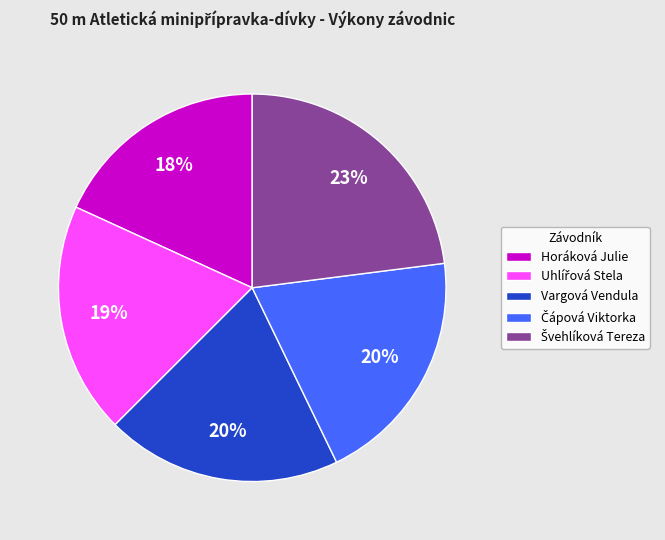

Does any single category account for the majority?

No